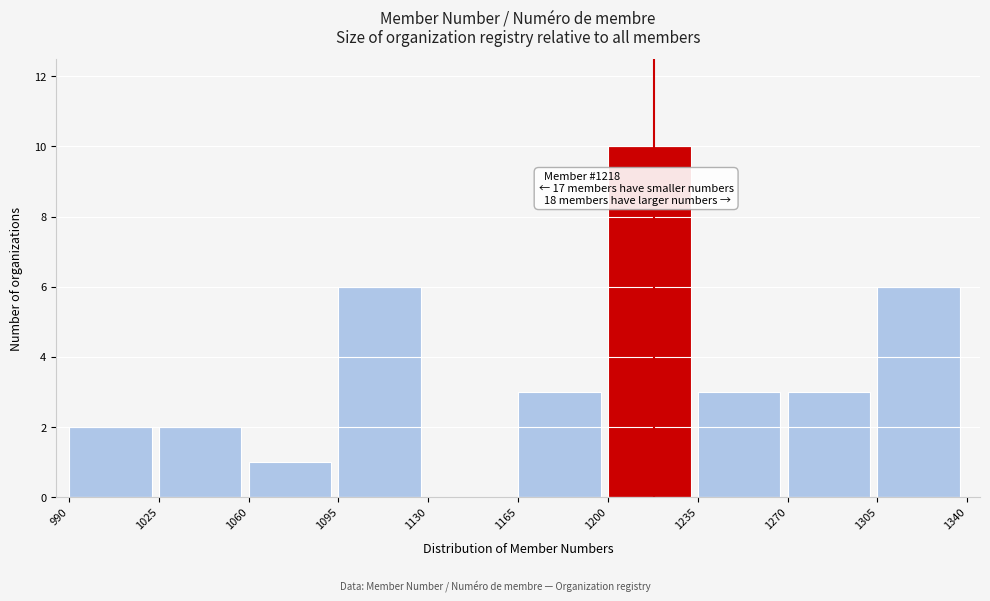

Over which range of the x-axis is the bar tallest?

1200 to 1235